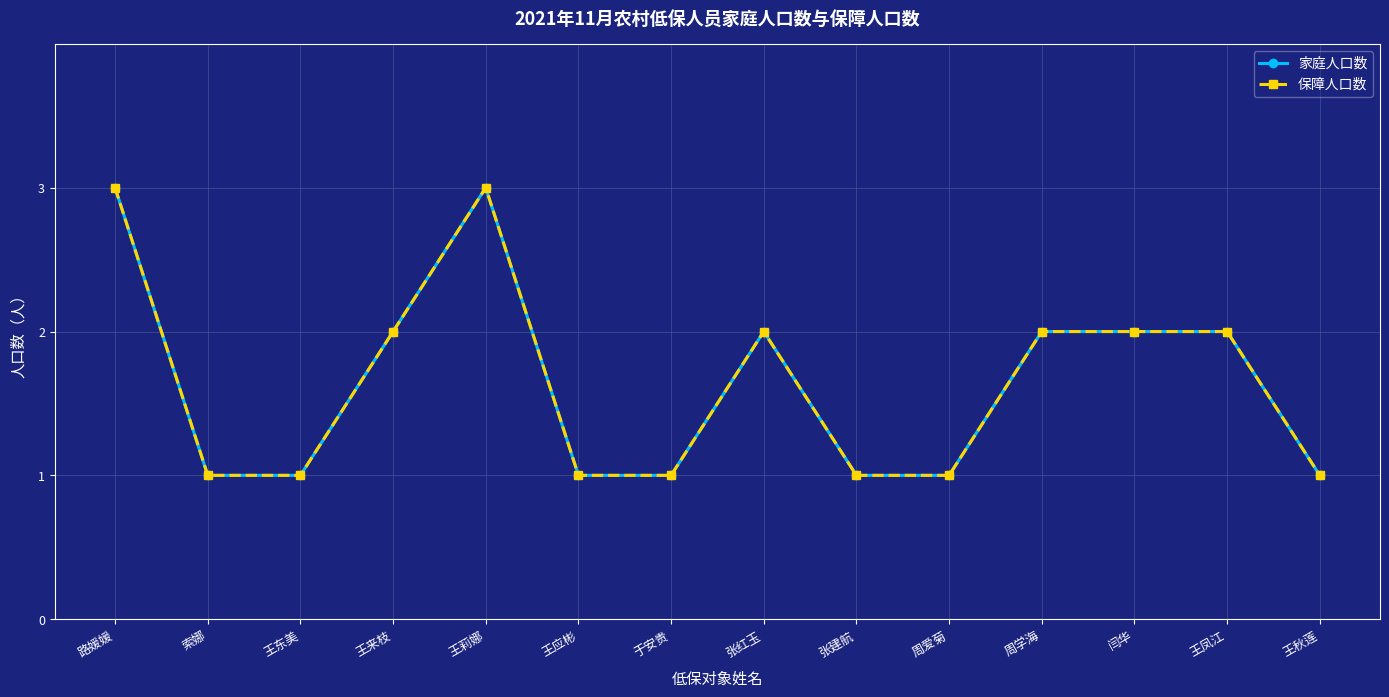

What position from the left is 张红玉?

8